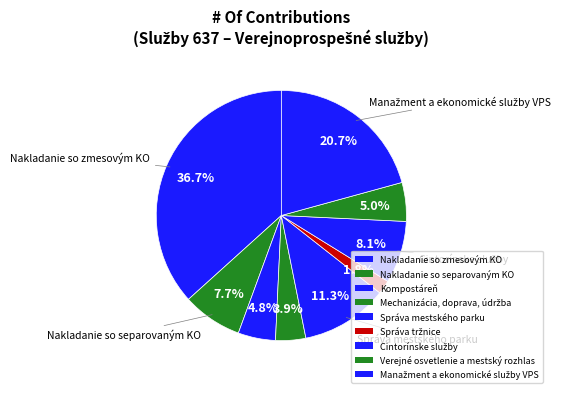

Which has a higher value, Cintorínske služby or Správa mestského parku?

Správa mestského parku